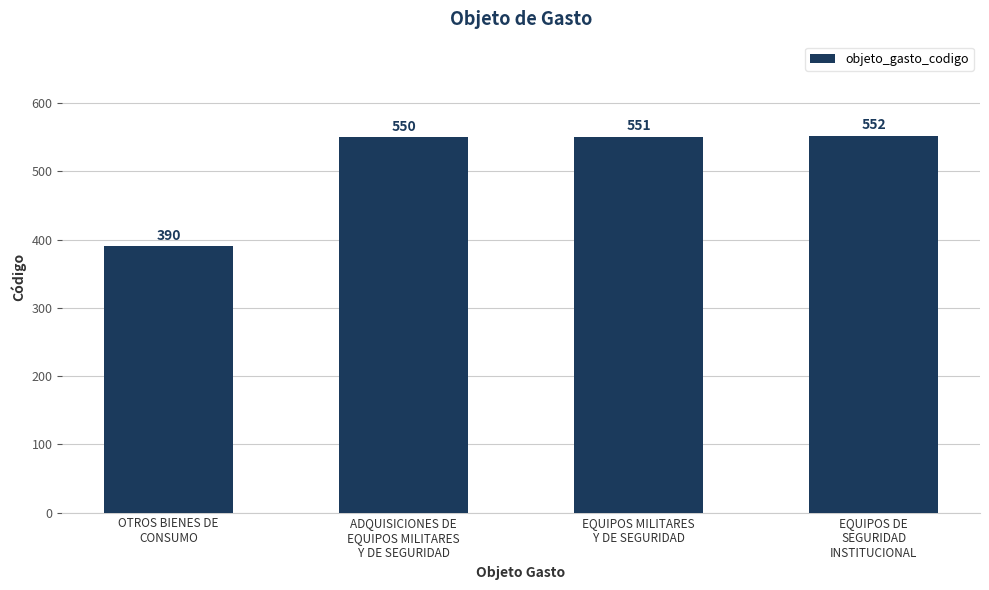

What is the label of the 4th bar from the left?

EQUIPOS DE
SEGURIDAD
INSTITUCIONAL